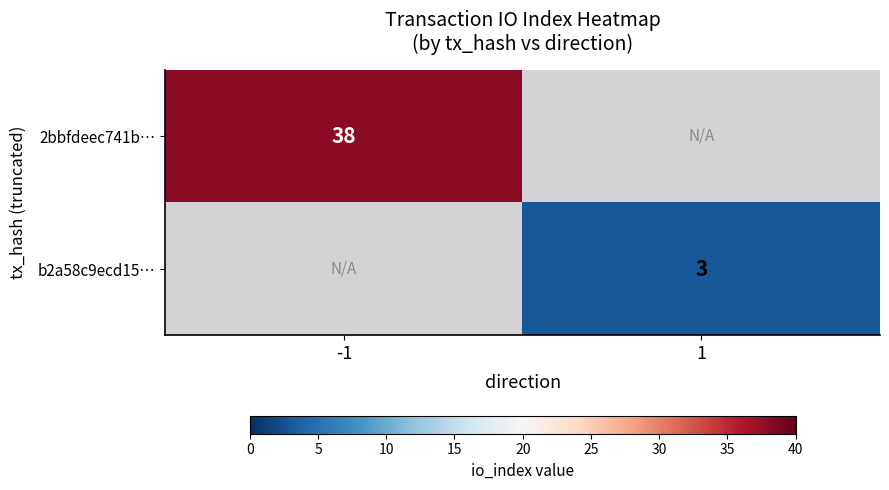

The 2bbfdeec741b… series shows 38 at -1. True or false?

True